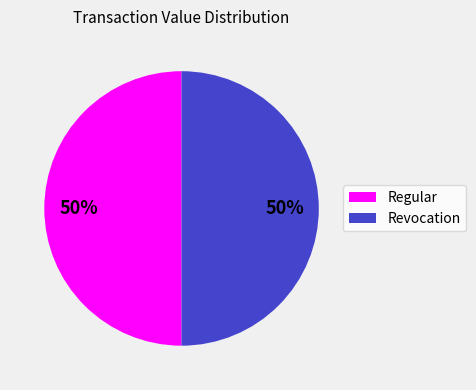

Which slice is the largest?

Regular (io_index=47)